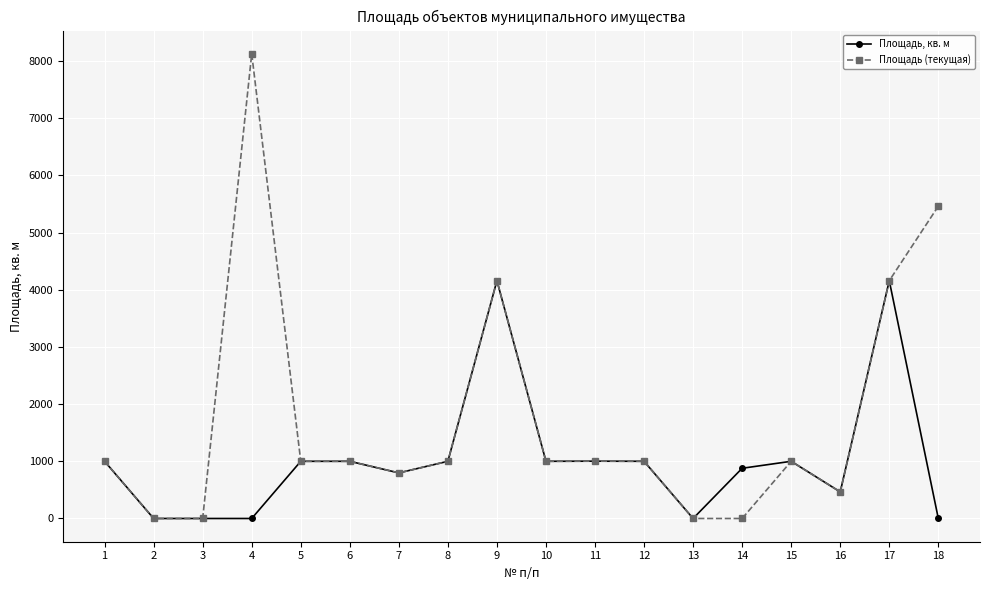

Which series has the largest range (max minus min)?

Площадь (текущая)